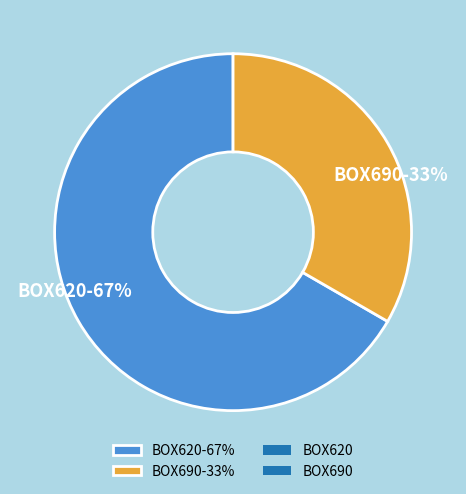

To the nearest percent, what is the average slice percentage?

50%